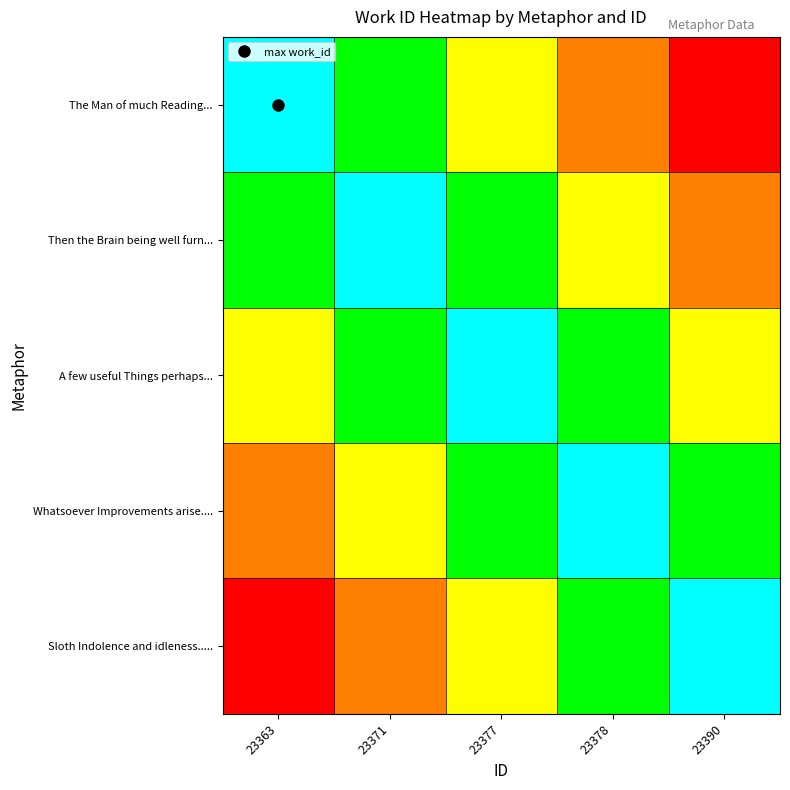

Between 23363 and 23390, which is larger?

23363